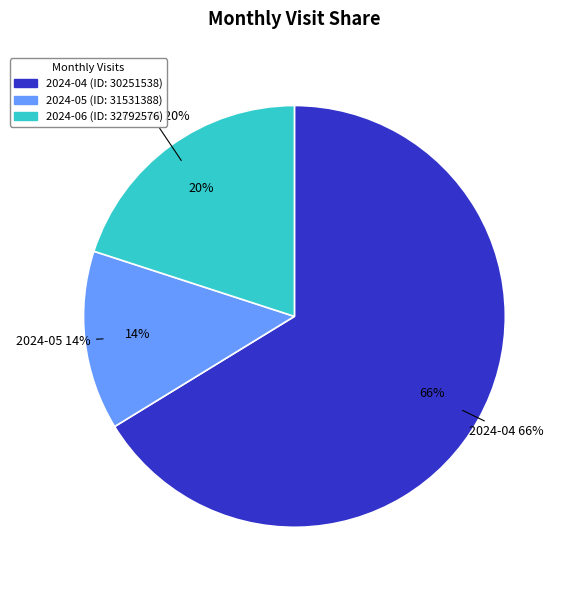

Approximately how many times larger is the value at 2024-04 (ID: 30251538) compared to 2024-06 (ID: 32792576)?

3.3